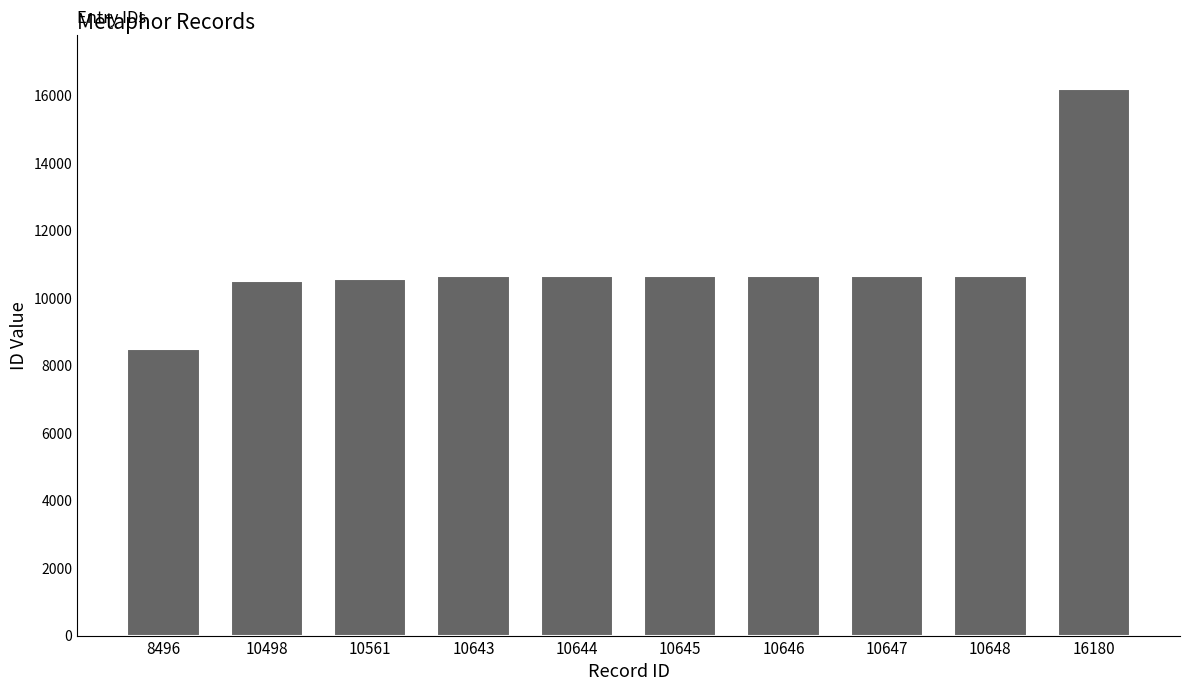

How many categories are shown in the chart?

10